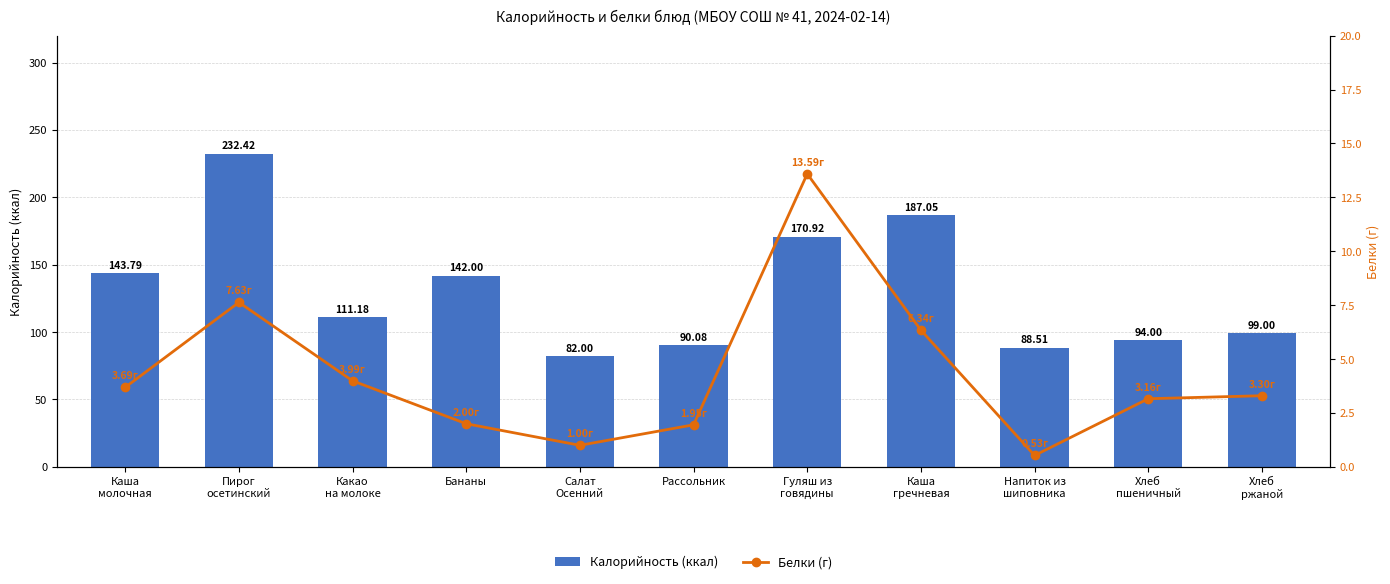

Where is Калорийность (ккал) nearest to the value 157?

Каша
молочная